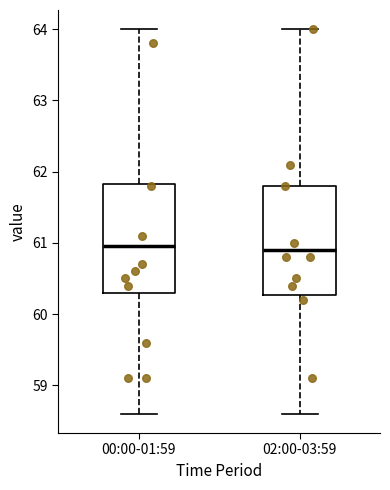

Where does the lower whisker of the box for 02:00-03:59 end on the y-axis? The values are not printed on the chart, so give them approximately, as read against the axis.

58.6